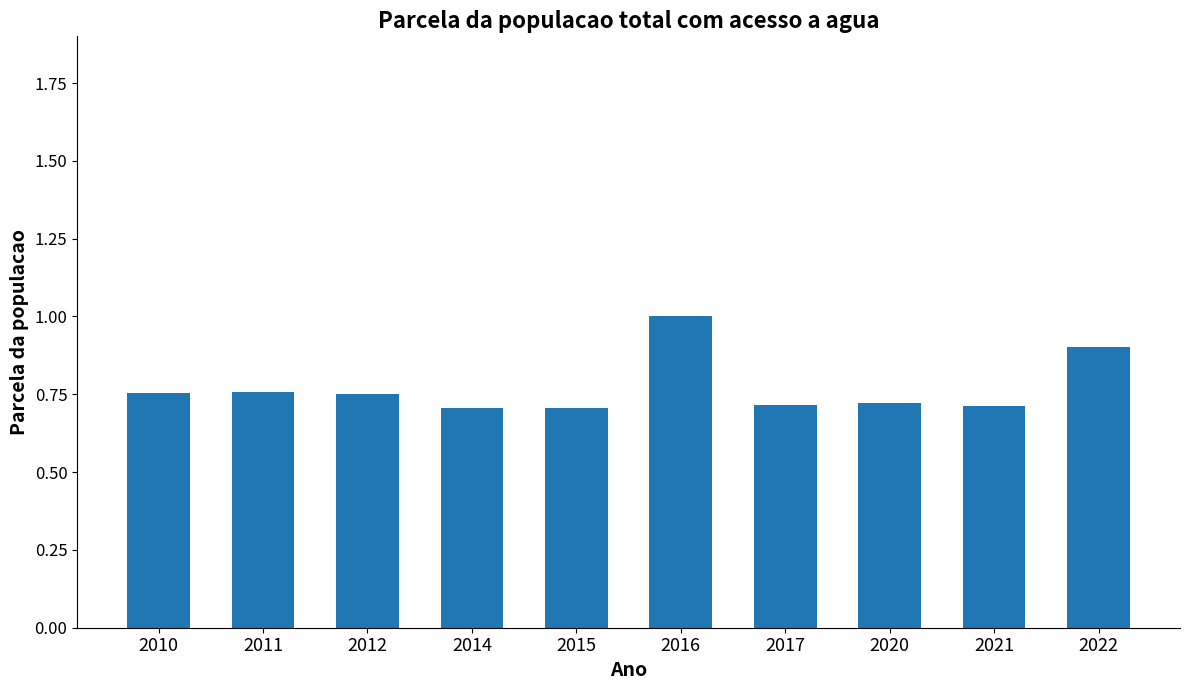

What is the greatest value displayed?

1.0